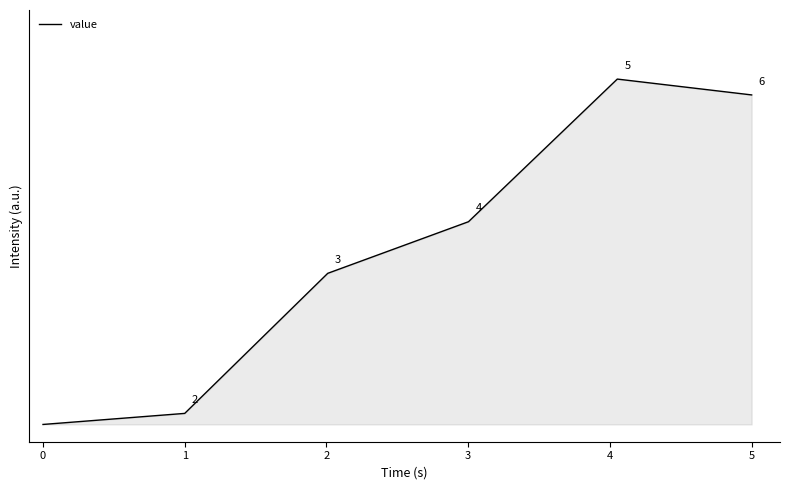

True or false: the data has more than 1 interior local peaks.

False